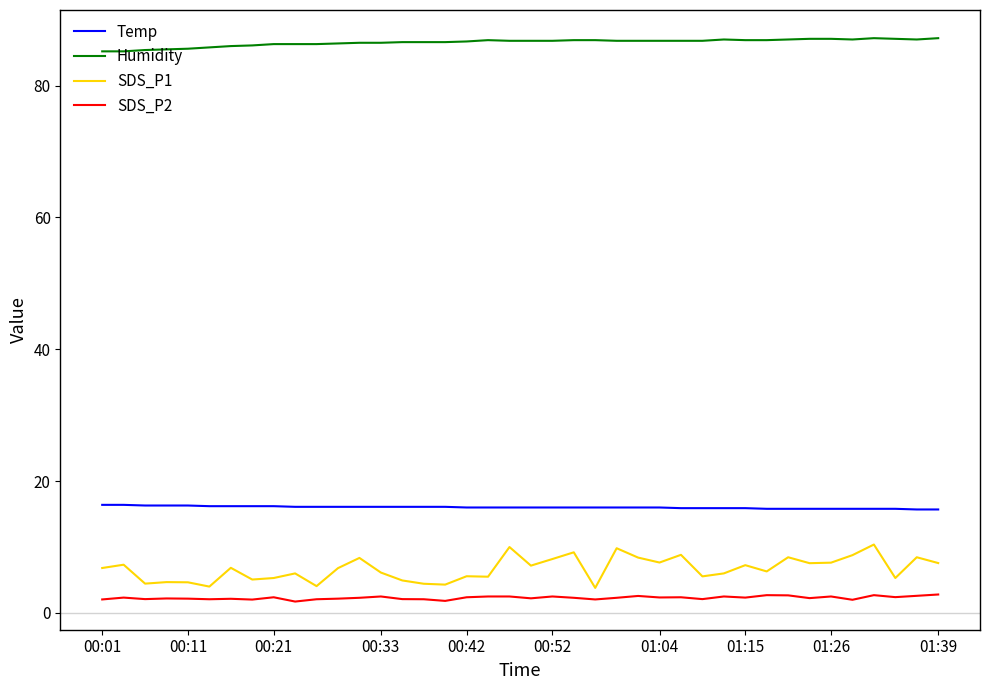

Which series has the widest spread of values?

SDS_P1